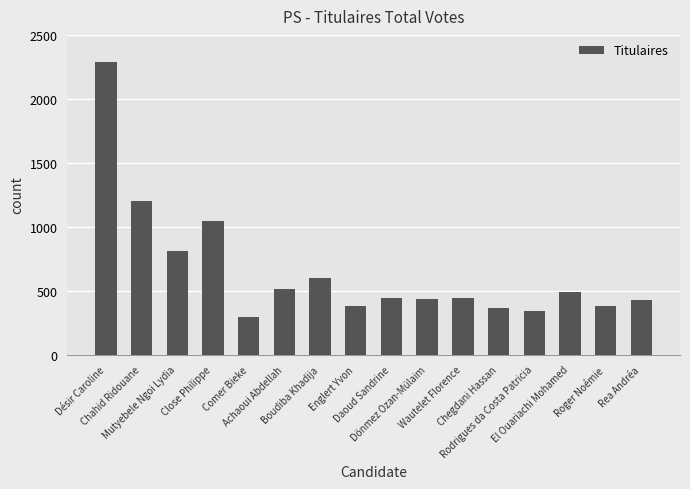

What is the value of the 9th bar from the left?

444